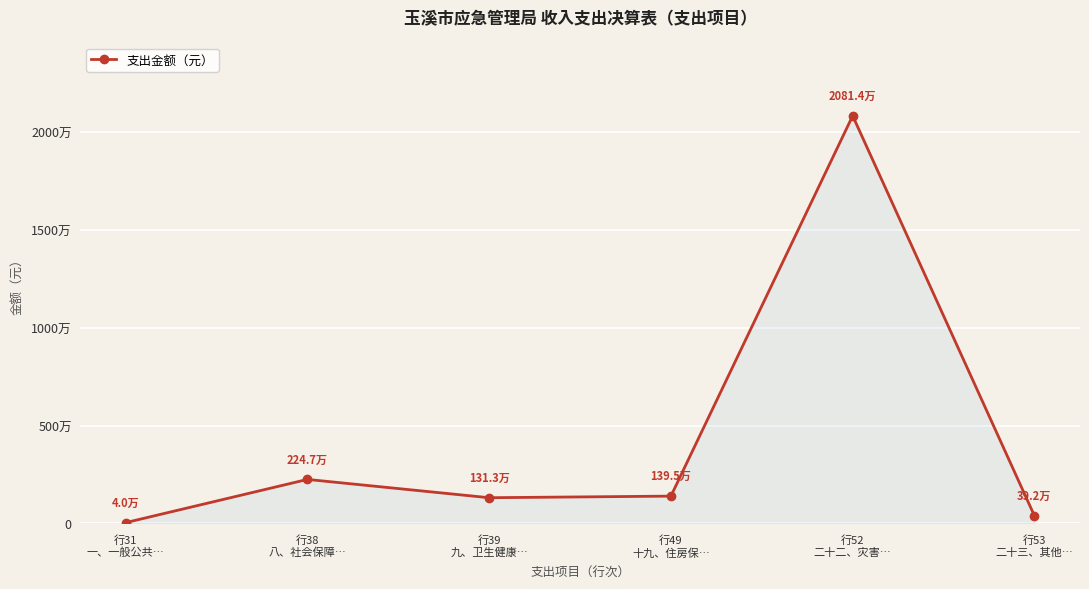

How many points are lower than both their immediate neighbors (excluding endpoints)?

1